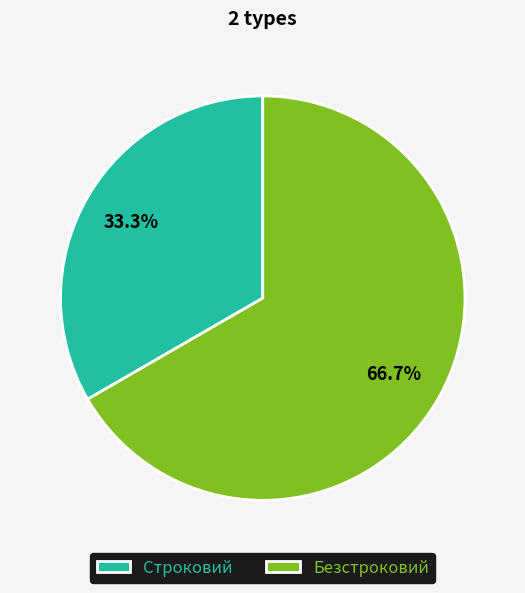

Which category has the biggest portion of the pie?

Безстроковий